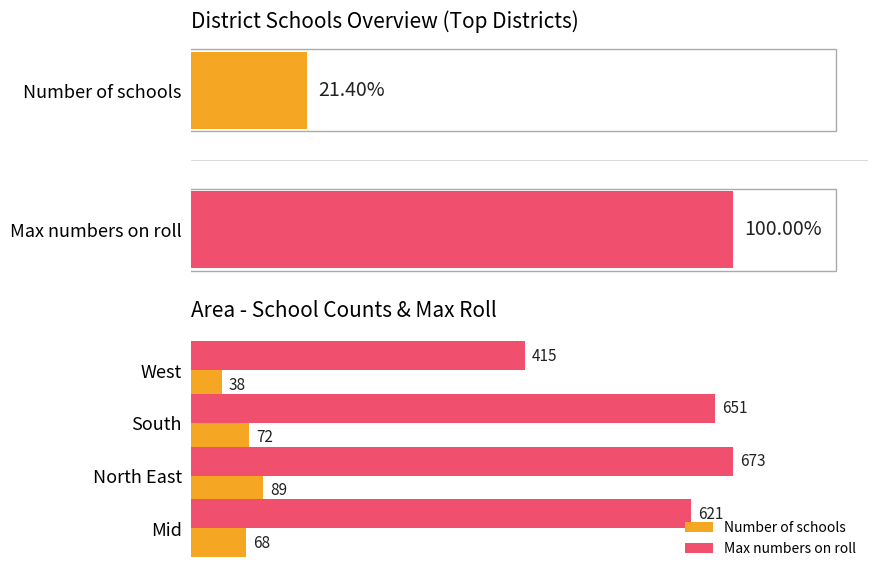

What is the average value of the Number of schools series?

67